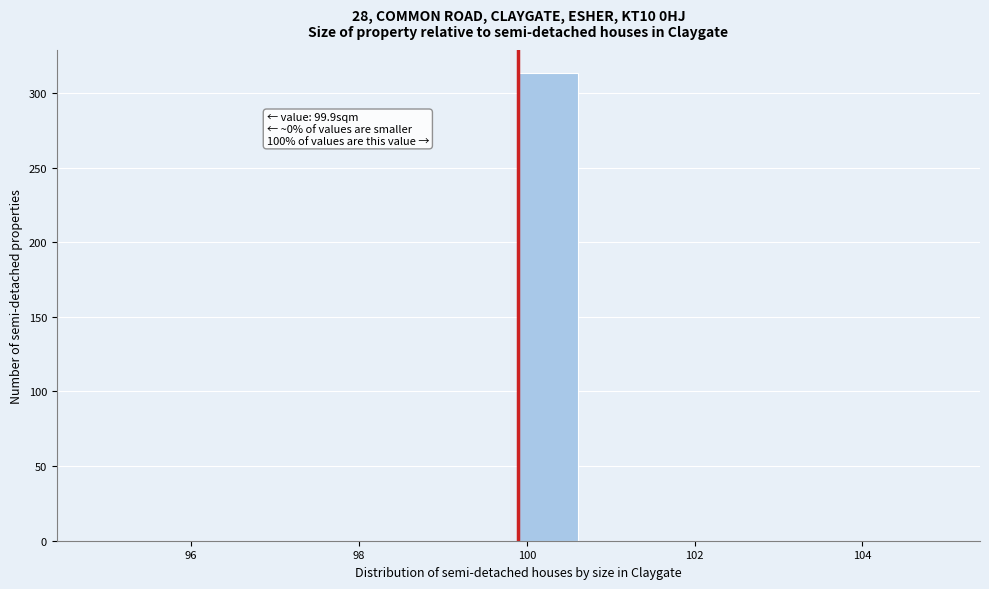

Around what value on the x-axis is the tallest bar? Give the approximate position of its centre, as read against the axis.

100.2